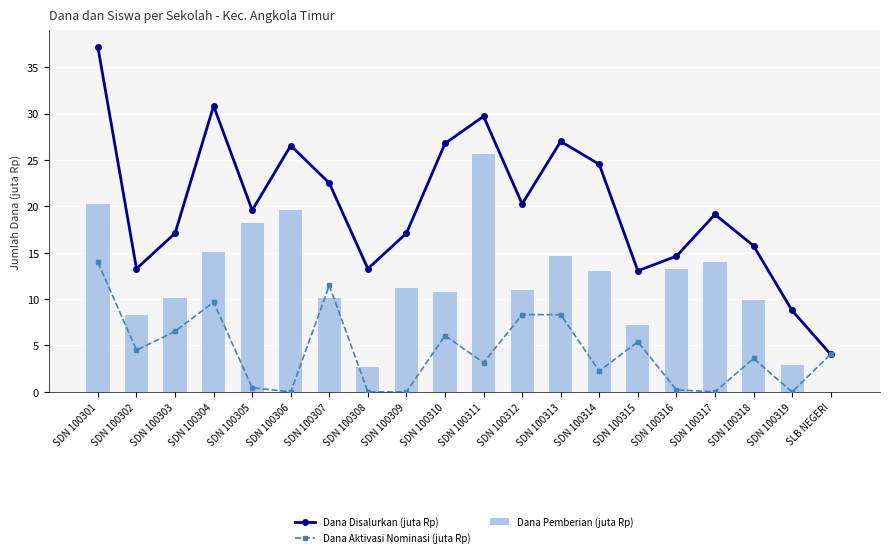

Which label corresponds to the smallest value in the chart?

SDN 100306